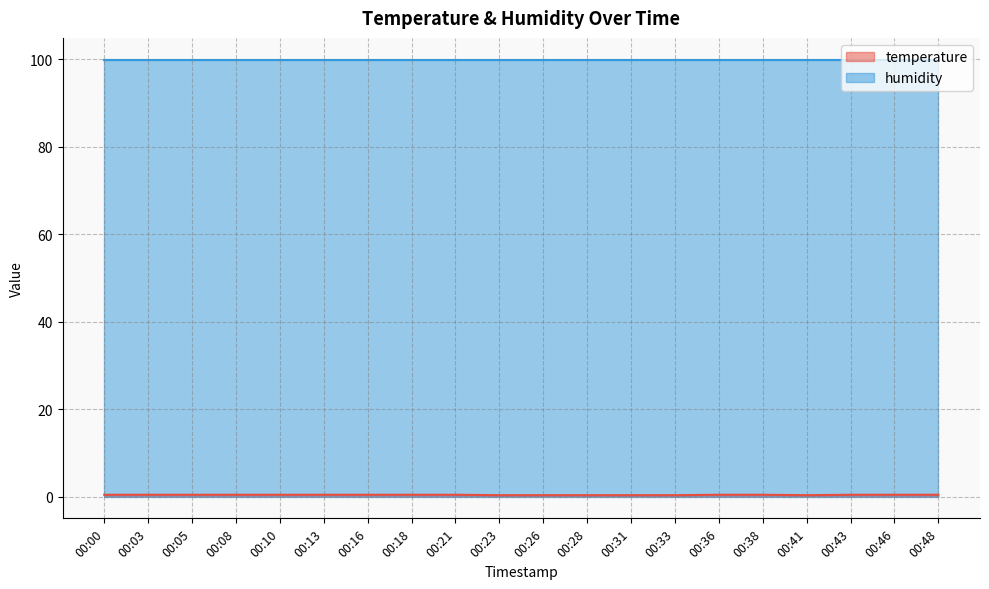

Which label corresponds to the largest value in the chart?

00:00